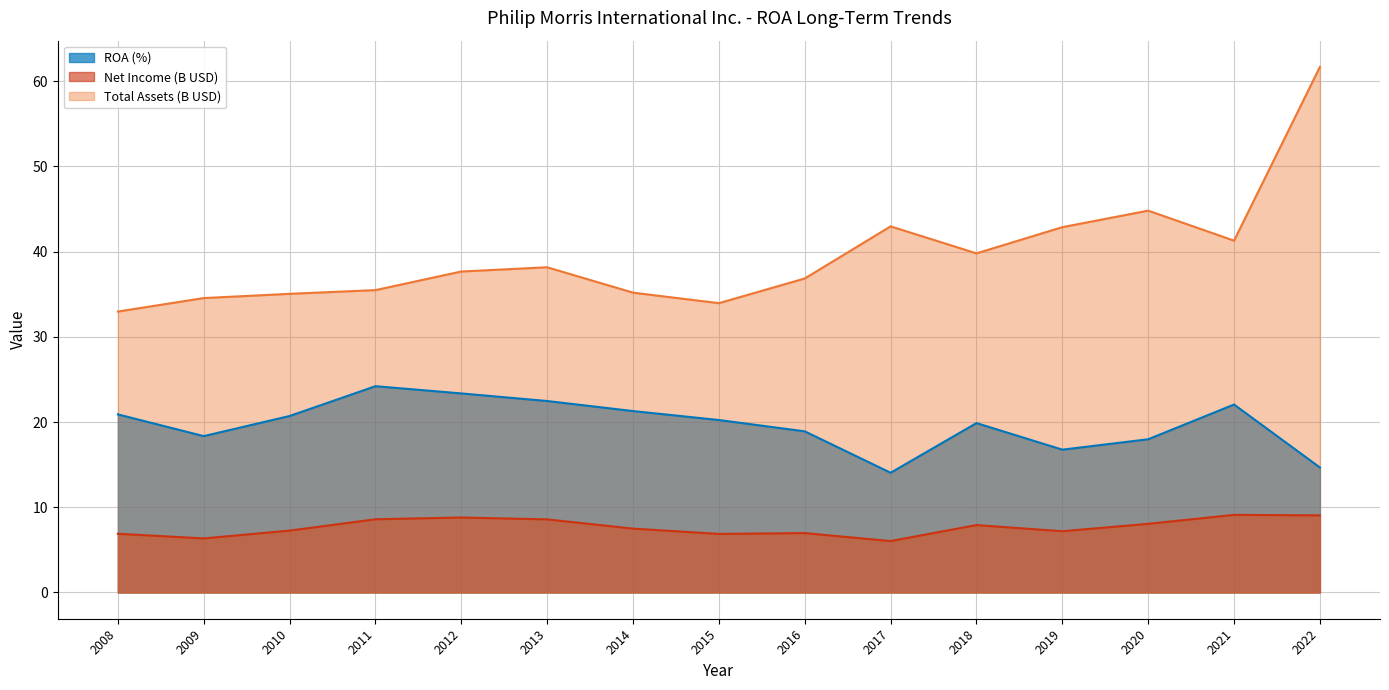

Is it true that Total Assets (M) equals 43.0 at 2017?

True